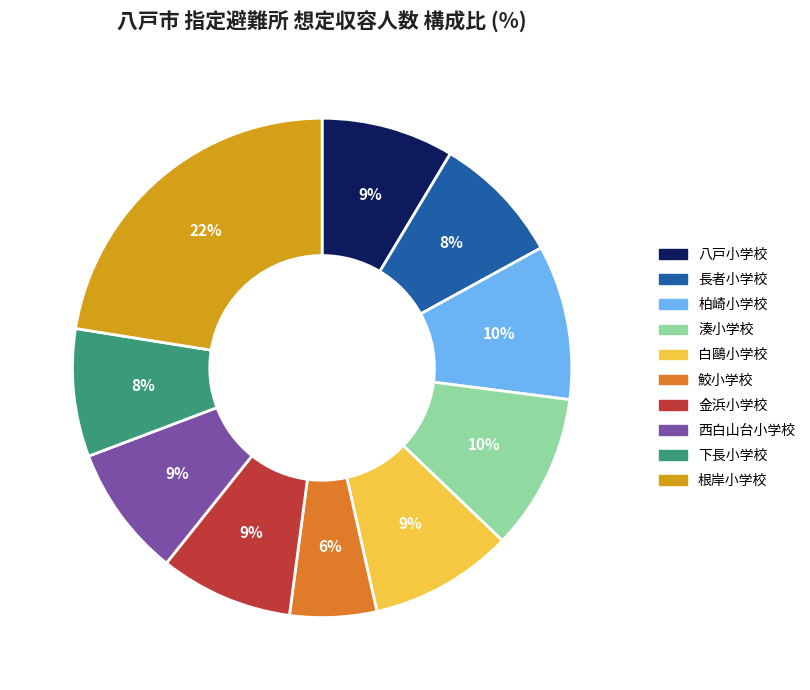

Is there a majority slice in this chart?

No